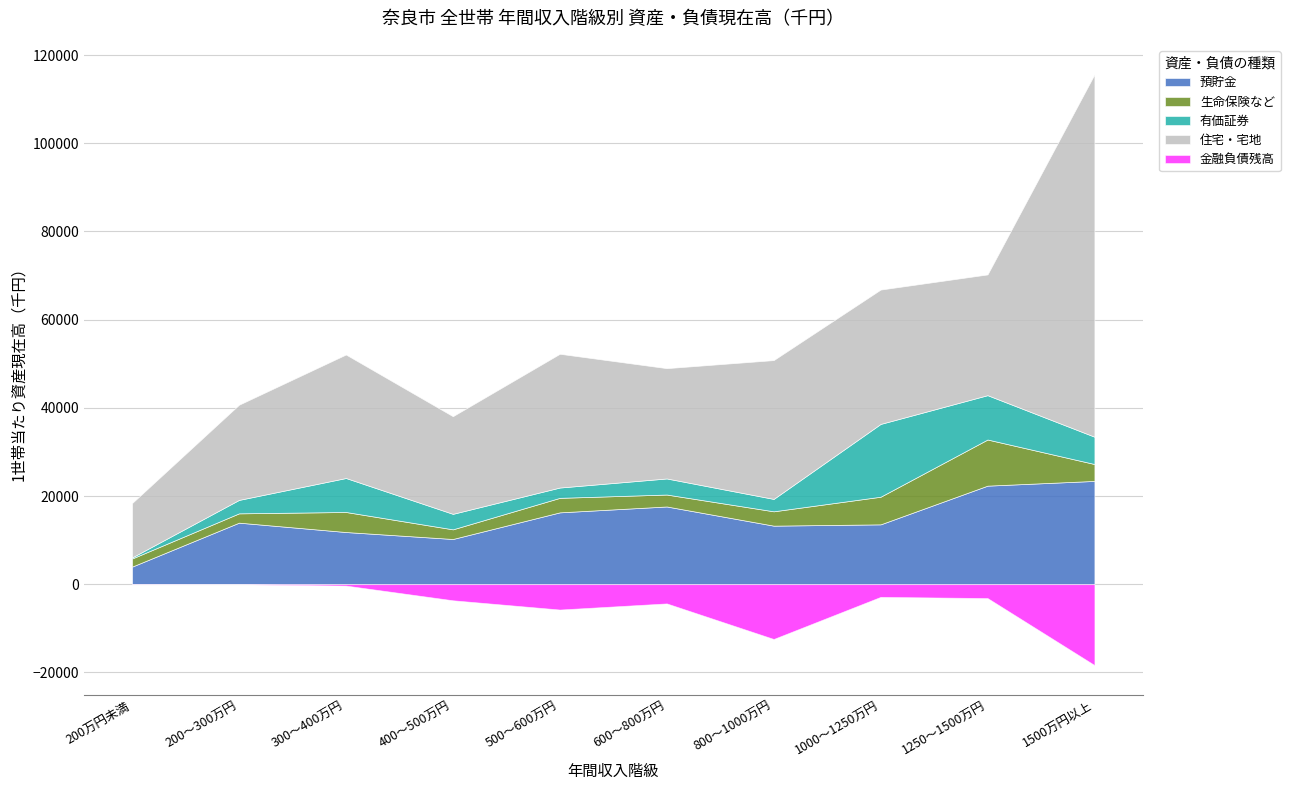

What is the label of the 10th point from the right?

200万円未満